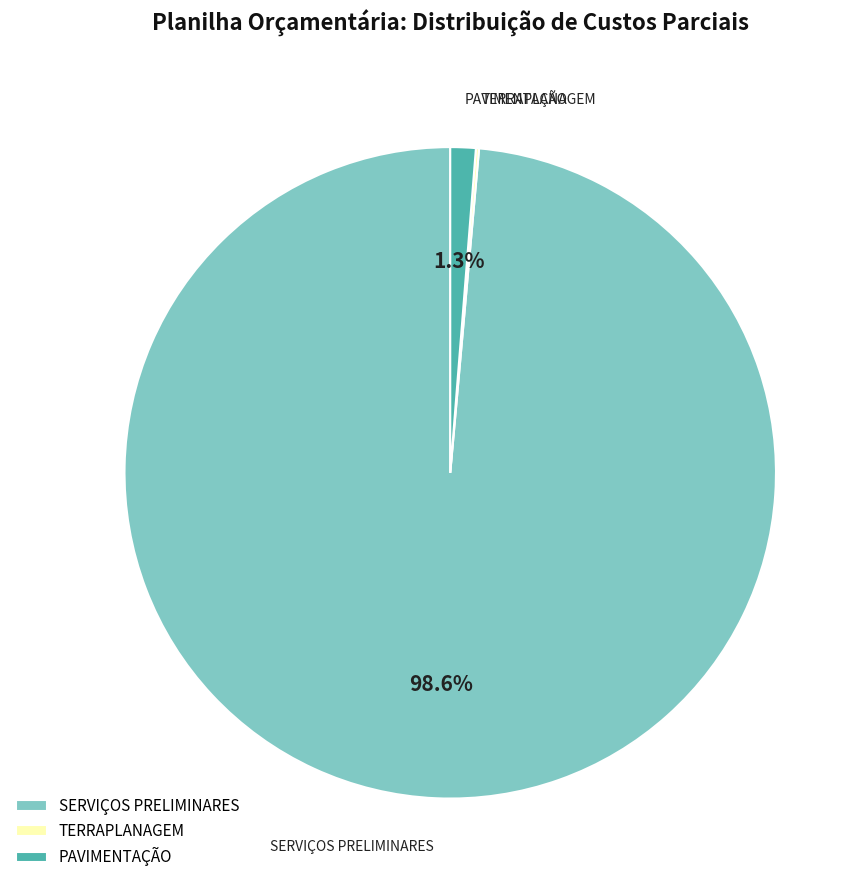

Does PAVIMENTAÇÃO account for over 50% of the chart?

No